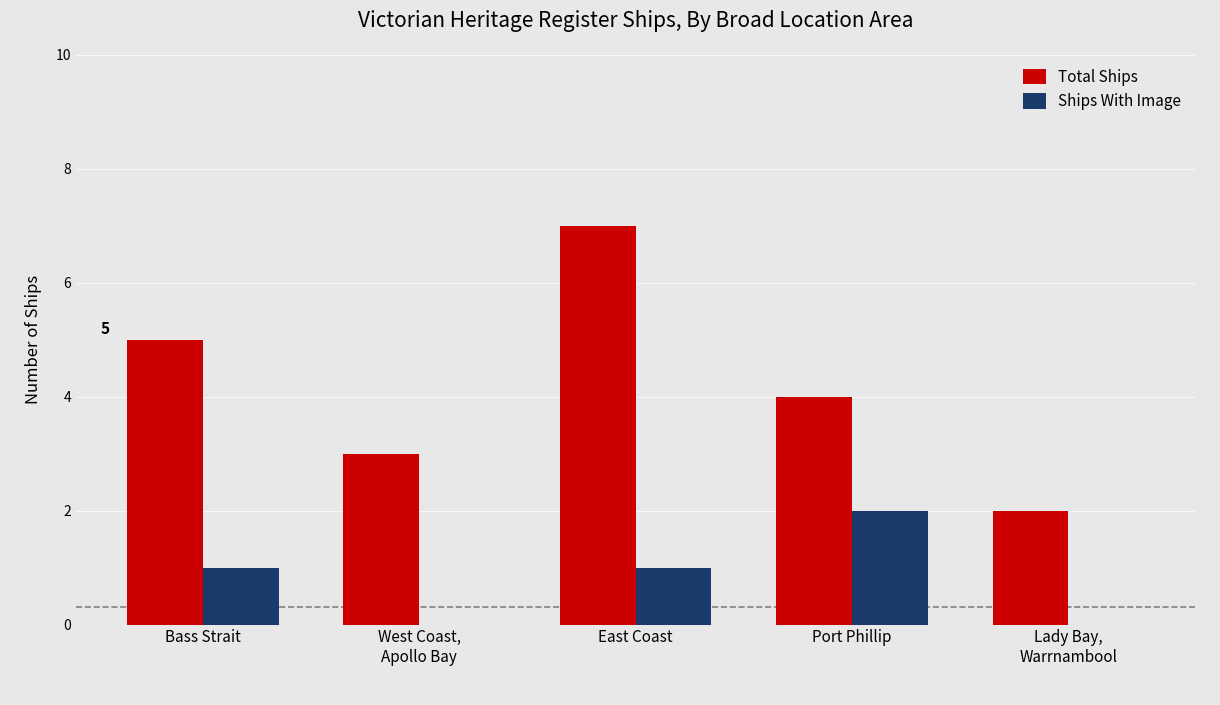

Count the Ships With Image values in the range 0 to 1.

4